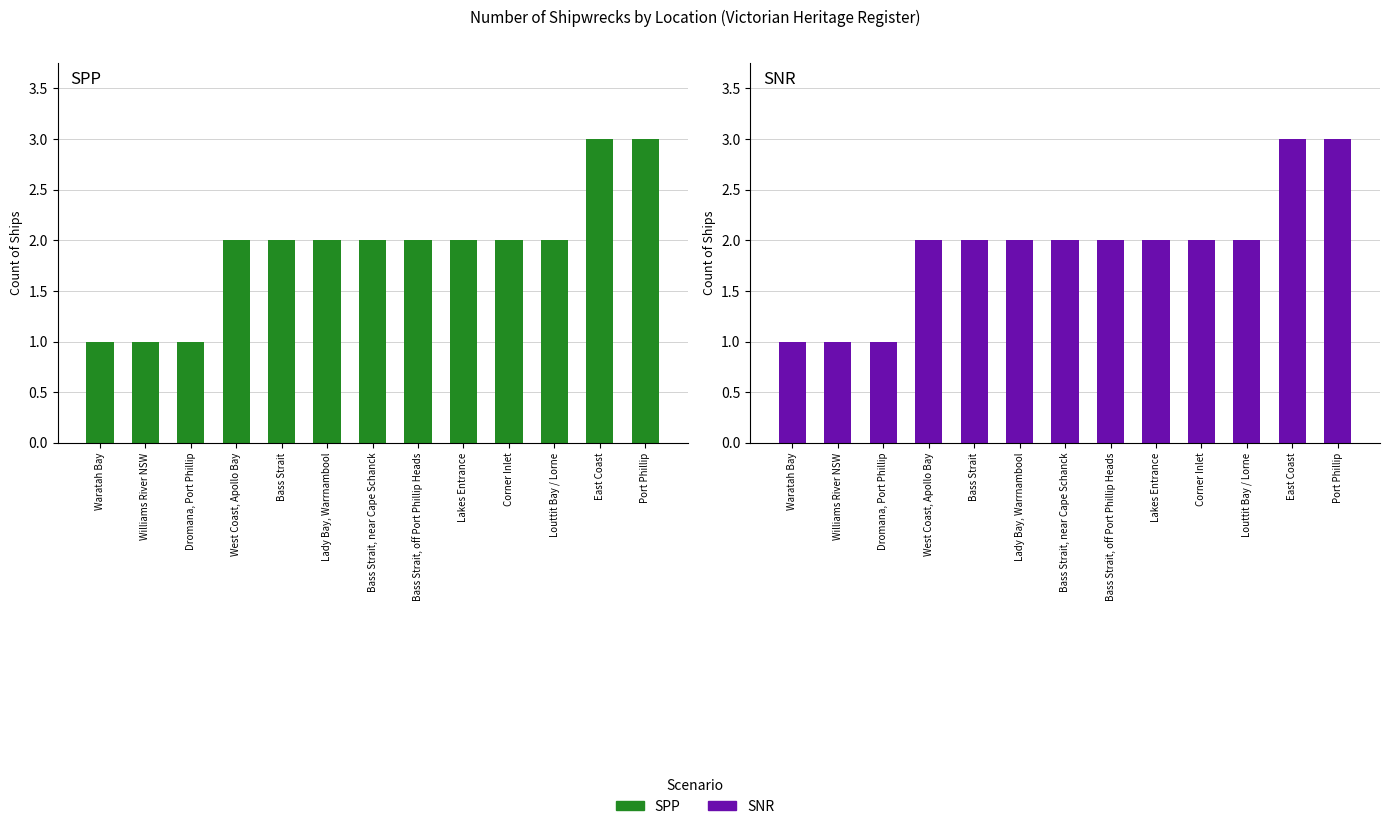

Which series has the largest range (max minus min)?

SPP